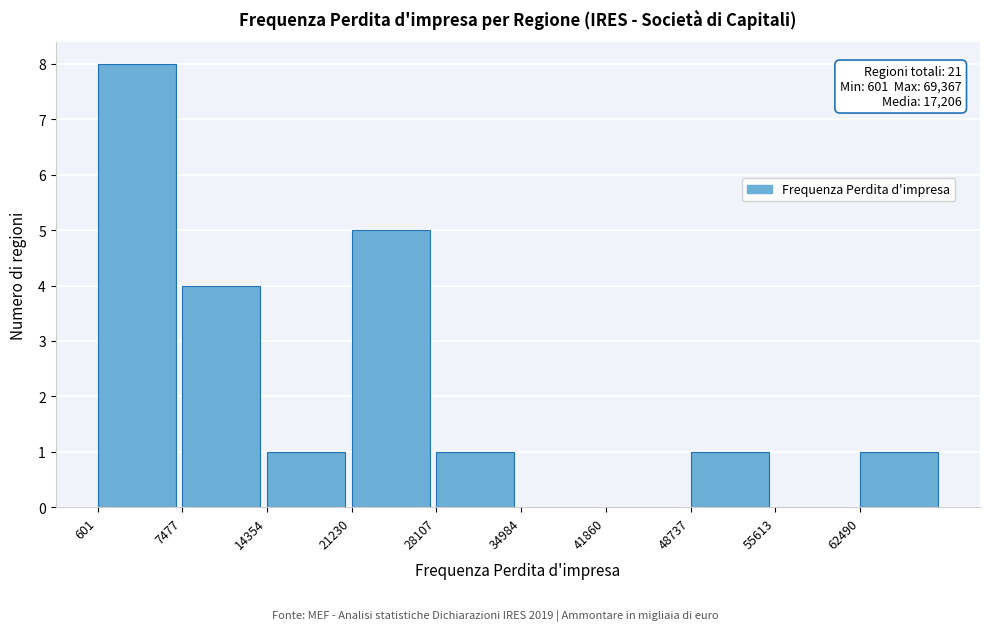

Over which range of the x-axis is the bar tallest?

1000 to 7000